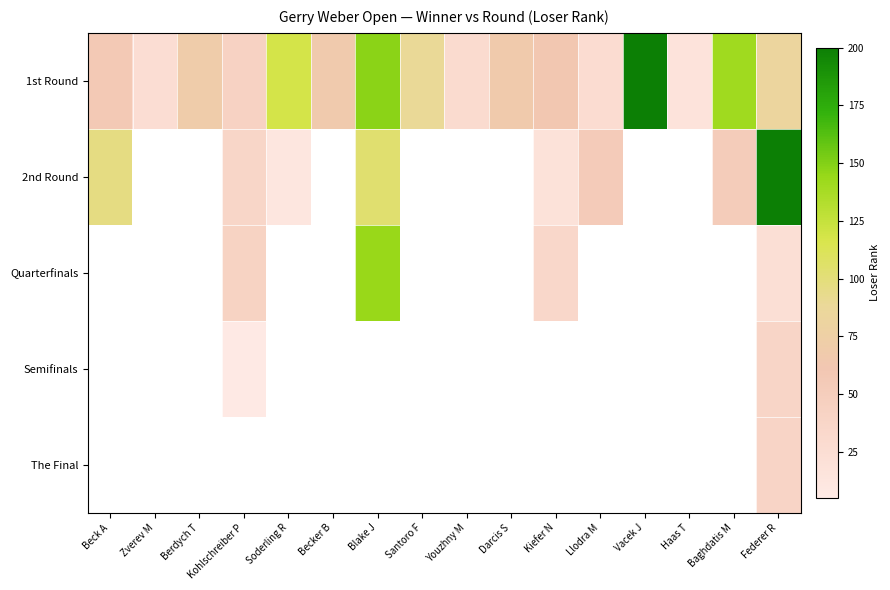

Between Haas T and Llodra M, which is larger?

Llodra M